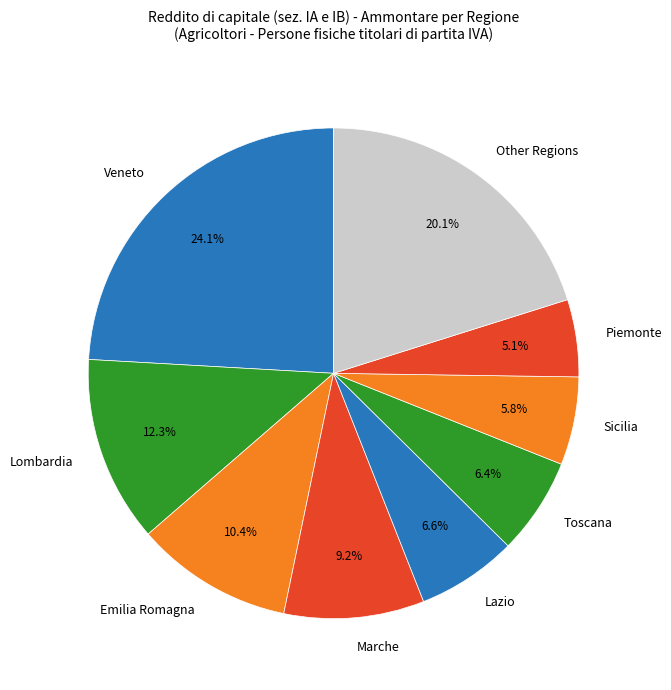

Which category has the biggest portion of the pie?

Veneto